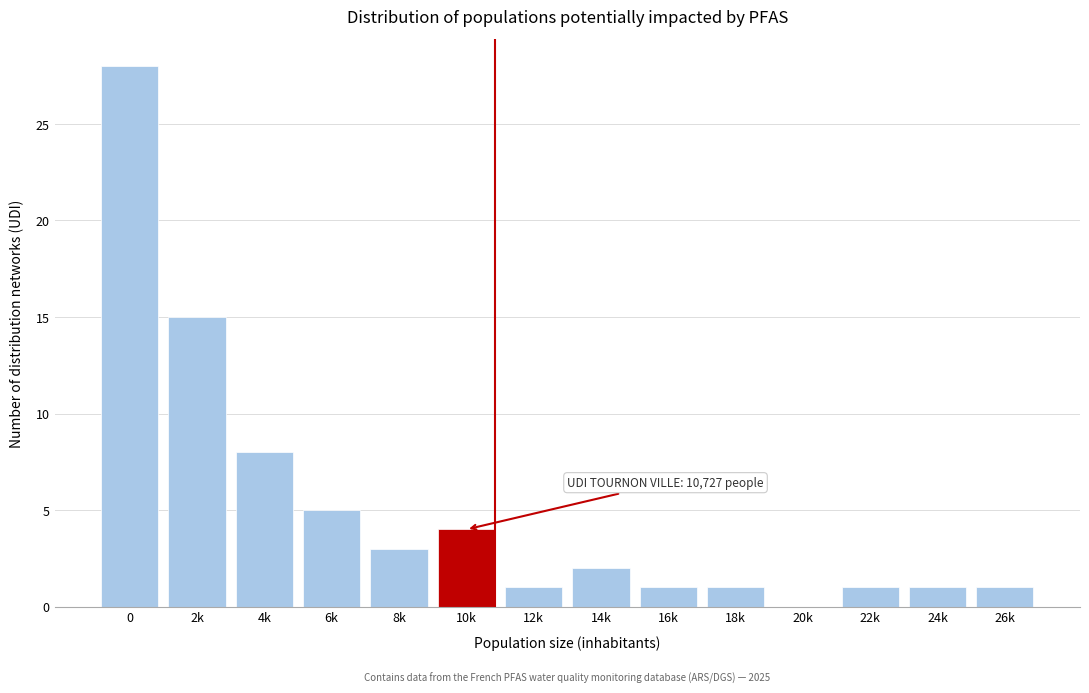

Reading left to right, list all the values displayed in this chart.

0=28	2k=15	4k=8	6k=5	8k=3	10k=4	12k=1	14k=2	16k=1	18k=1	20k=0	22k=1	24k=1	26k=1